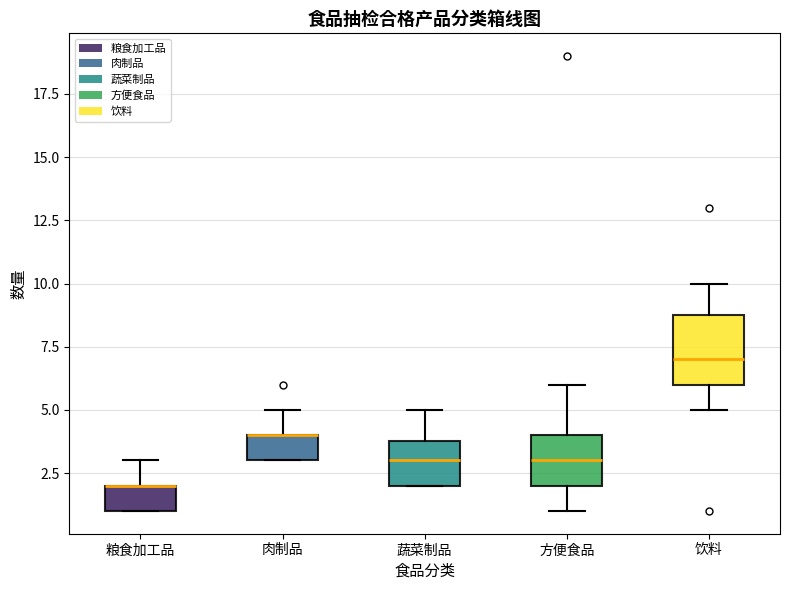

Reading left to right, read every box against the y-axis: the position of its median line, the range the box covers, and the ends of its whiskers. The values are not printed on the chart, so give them approximately, as read against the axis.

粮食加工品: median 2 (drawn on the box's upper edge), box 1 to 2, whiskers 1 to 3
肉制品: median 4 (drawn on the box's upper edge), box 3 to 4, whiskers 3 to 5
蔬菜制品: median 3, box 2 to 4, whiskers 2 to 5
方便食品: median 3, box 2 to 4, whiskers 1 to 6
饮料: median 7, box 6 to 9, whiskers 5 to 10